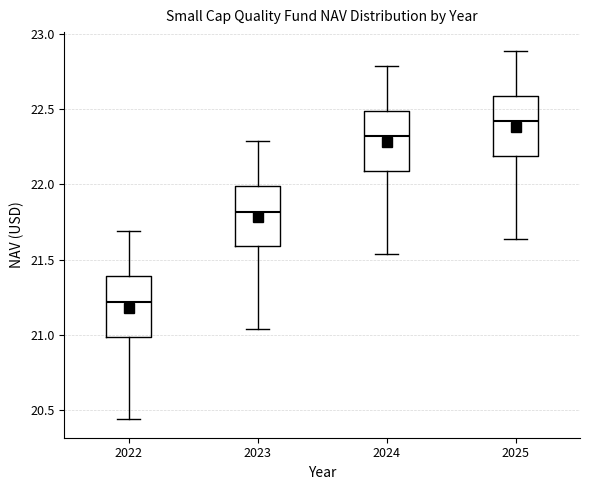

Reading left to right, read every box against the y-axis: the position of its median line, the range the box covers, and the ends of its whiskers. The values are not printed on the chart, so give them approximately, as read against the axis.

2022: median 21.20, box 21.00 to 21.40, whiskers 20.45 to 21.70
2023: median 21.80, box 21.60 to 22.00, whiskers 21.05 to 22.30
2024: median 22.30, box 22.10 to 22.50, whiskers 21.55 to 22.80
2025: median 22.40, box 22.20 to 22.60, whiskers 21.65 to 22.90